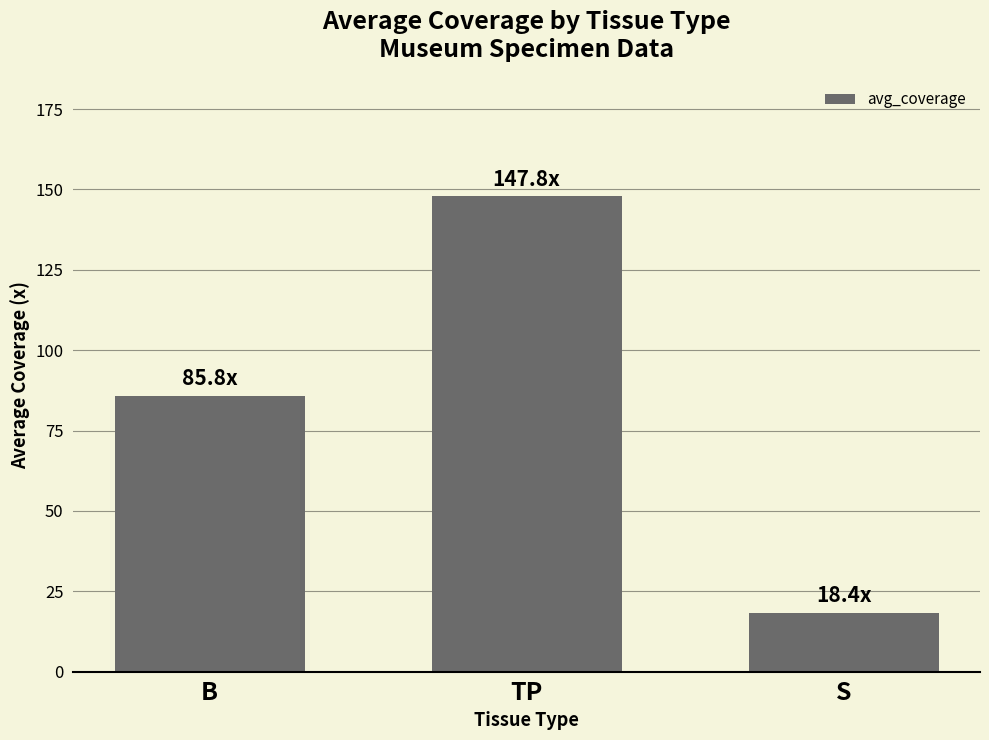

What is the sum of the values at B and S?

104.2